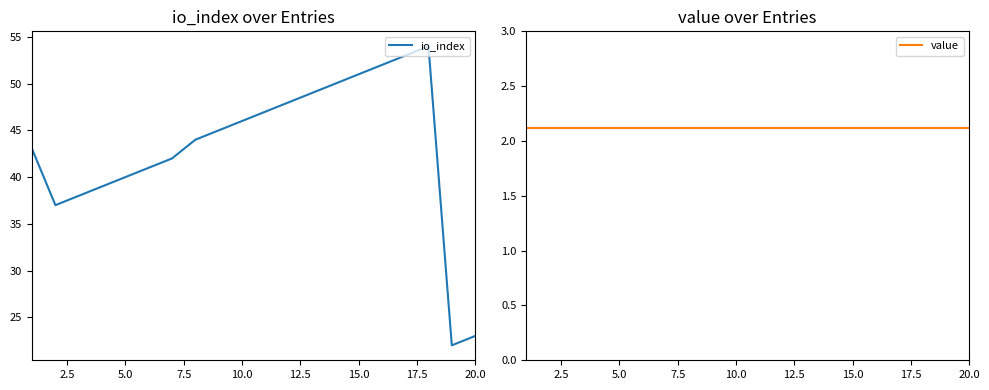

How many lines are shown in the chart?

2